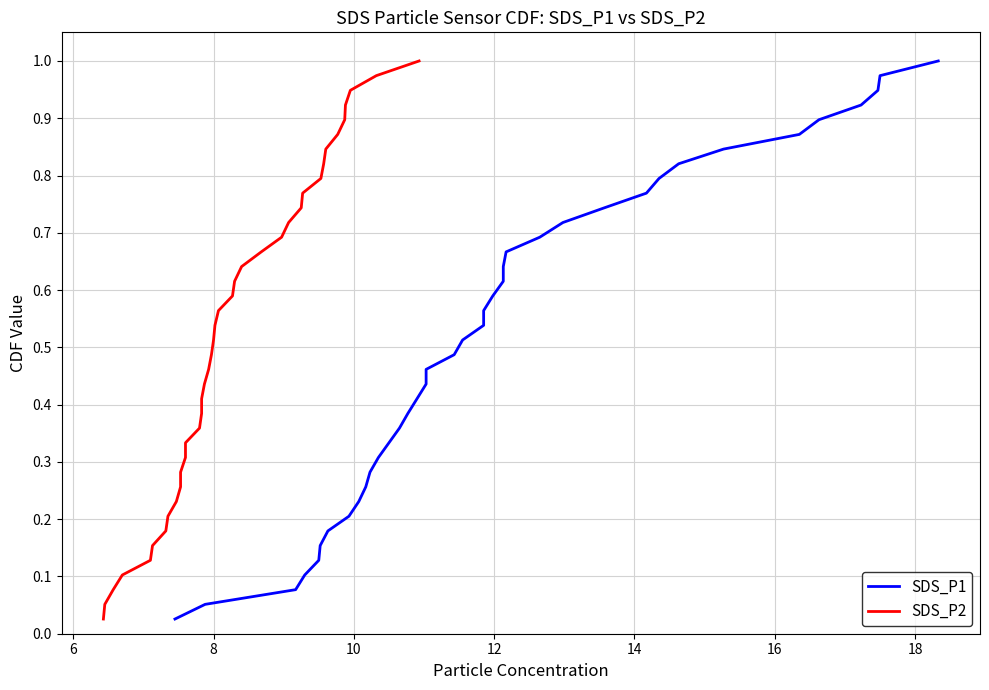

Is it true that SDS_P2 equals 0.1 at 16?

False